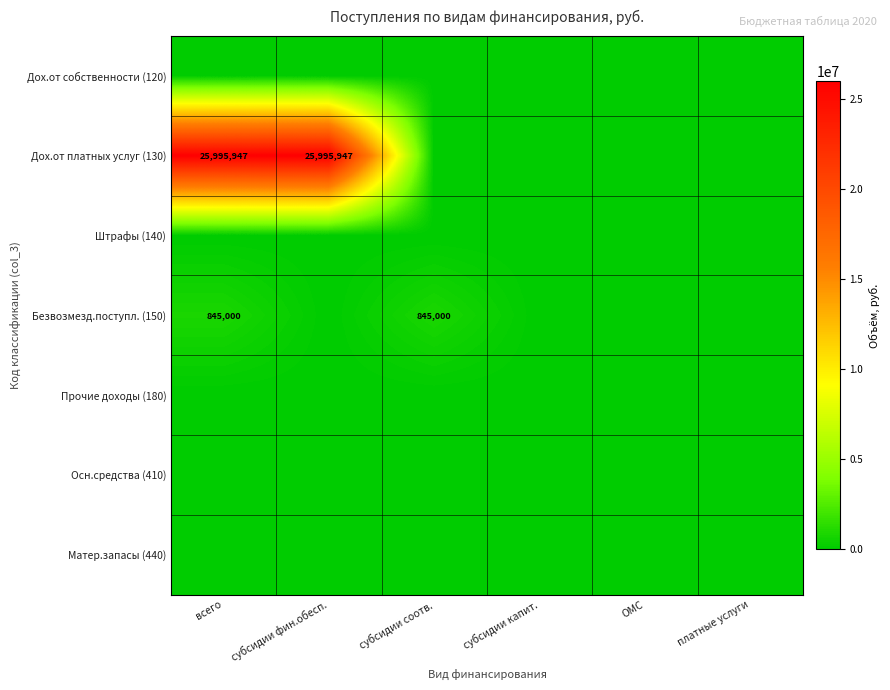

What is the maximum value shown in the chart?

25995947.4